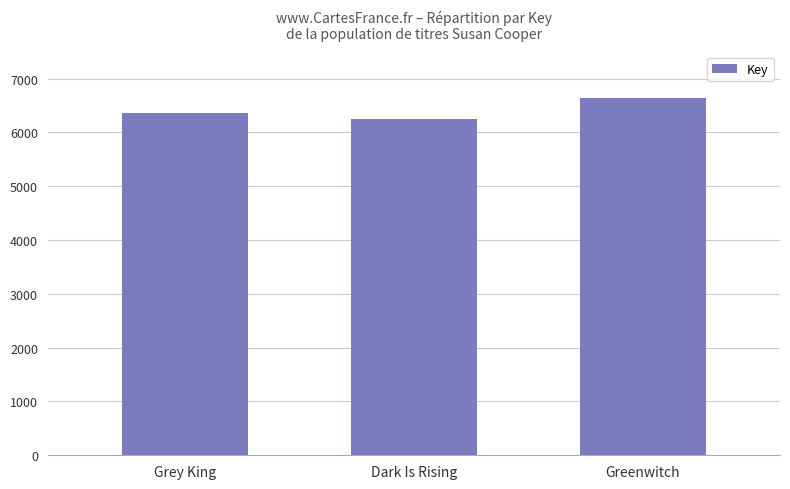

Does the chart contain stacked bars?

No